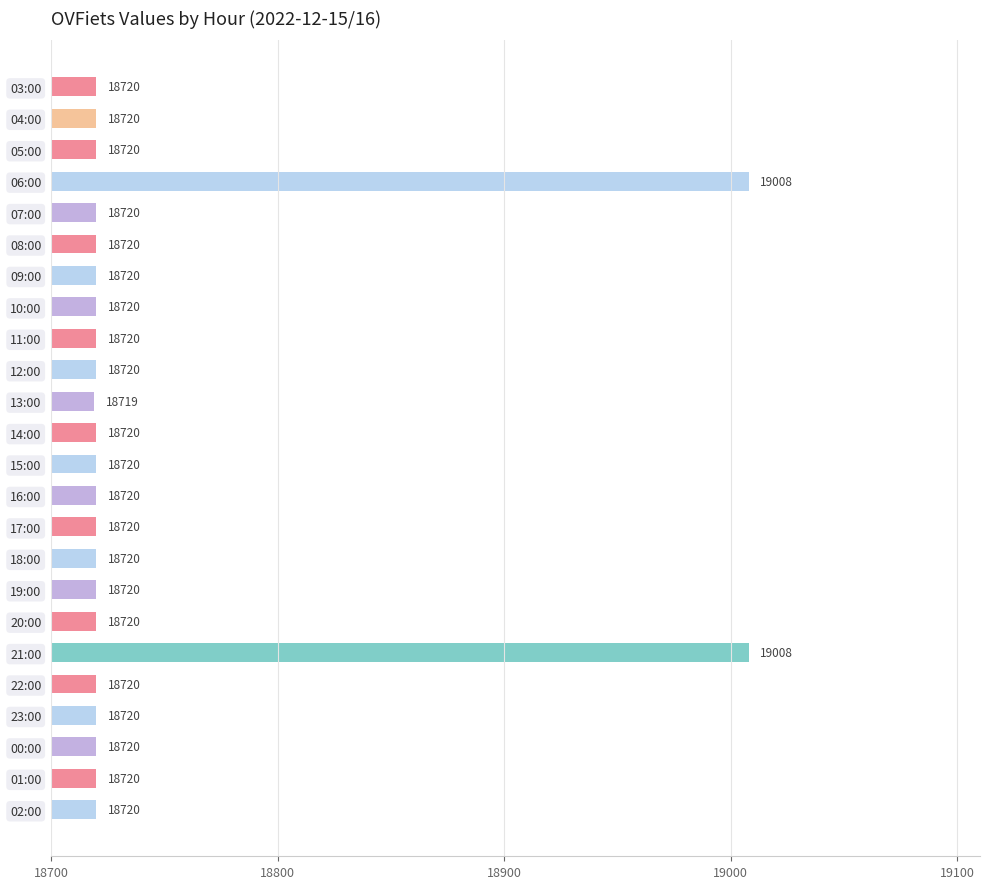

Does the chart contain any negative values?

No